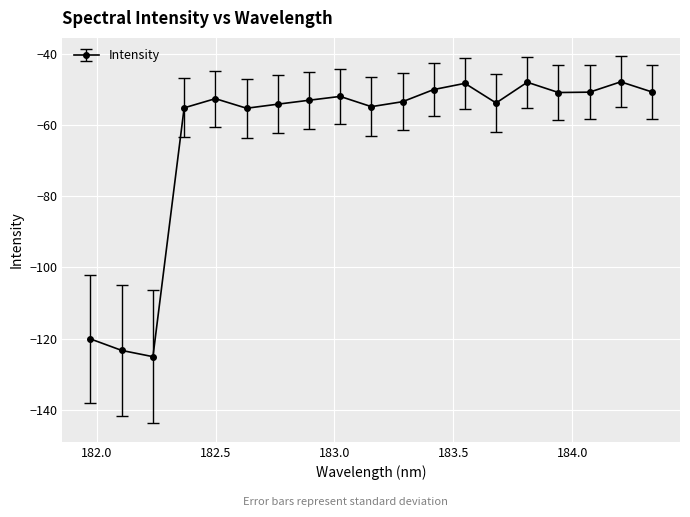

What is the minimum value shown in the chart?

-125.0